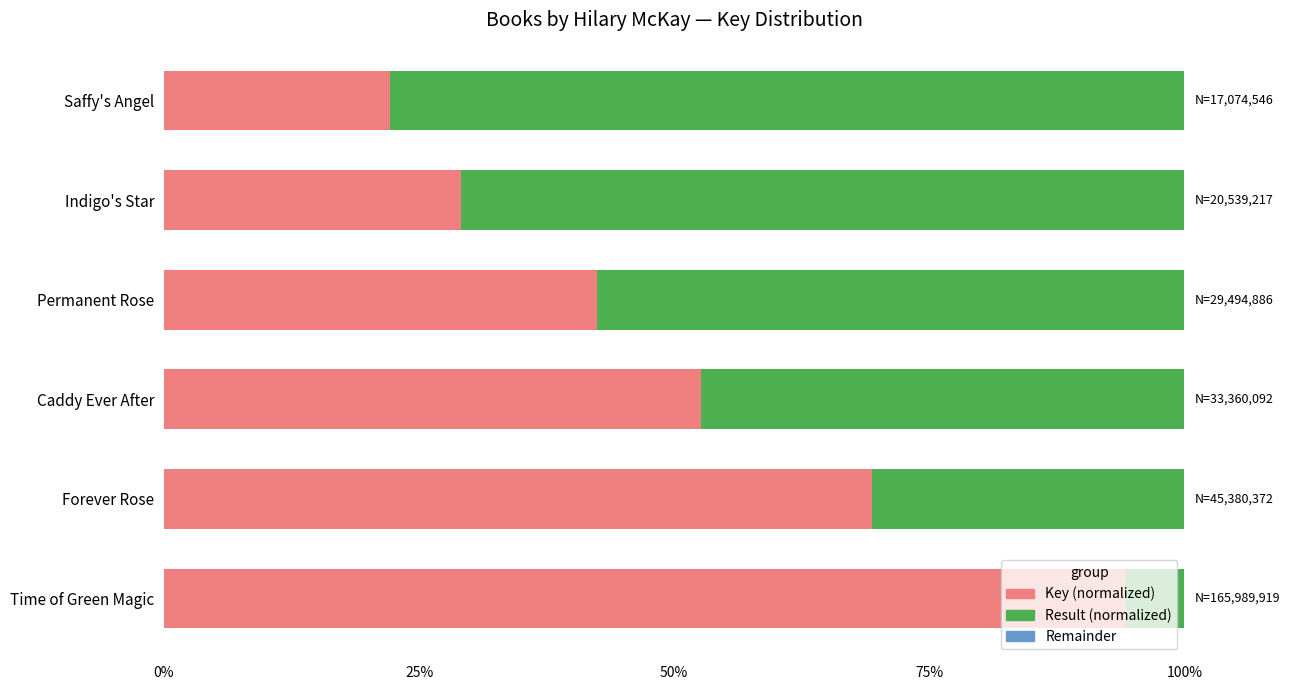

Is it true that Key (normalized) equals 124.3 at Forever Rose?

False